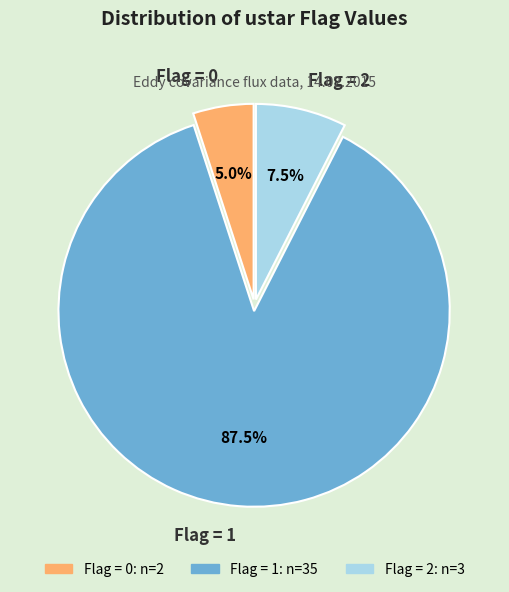

Does any single category account for the majority?

Yes